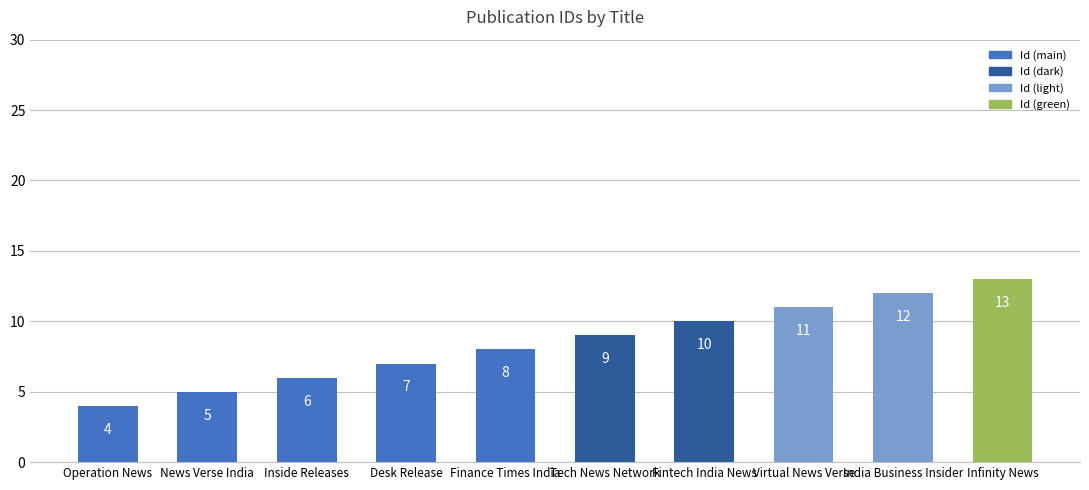

The value at India Business Insider is 6. True or false?

False